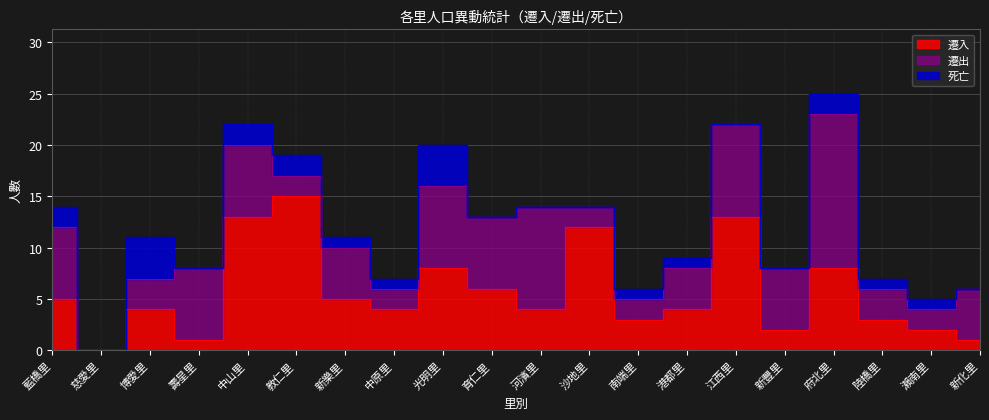

How many categories are shown in the chart?

20